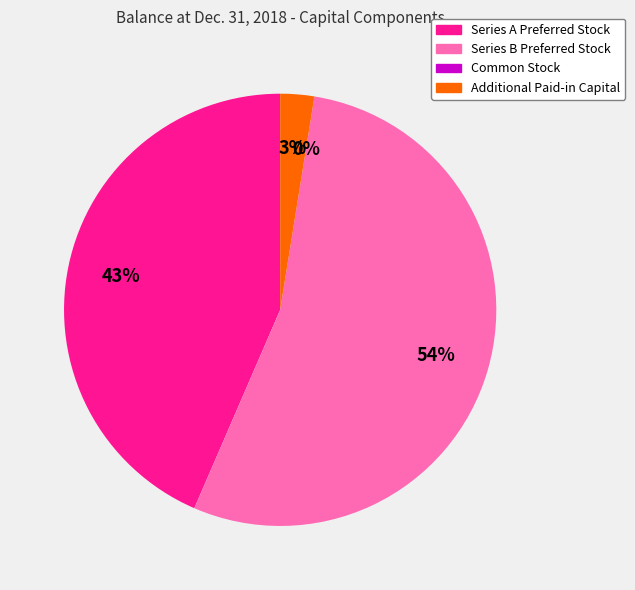

To the nearest percent, what is the average slice percentage?

25%